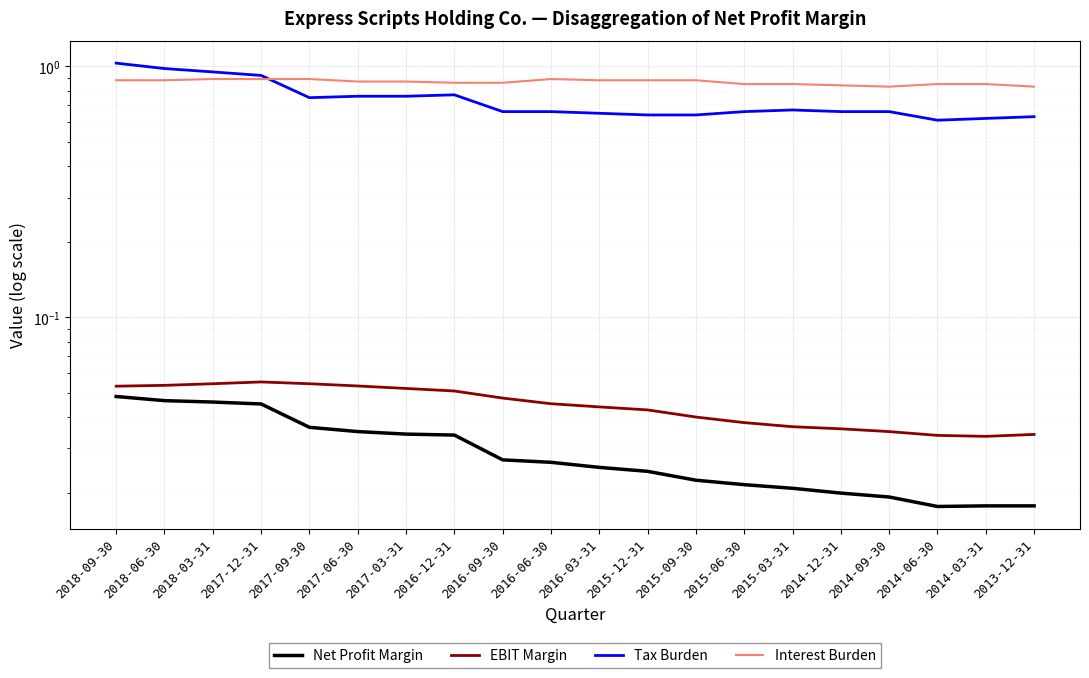

How many Net Profit Margin values are between 0 and 1?

20